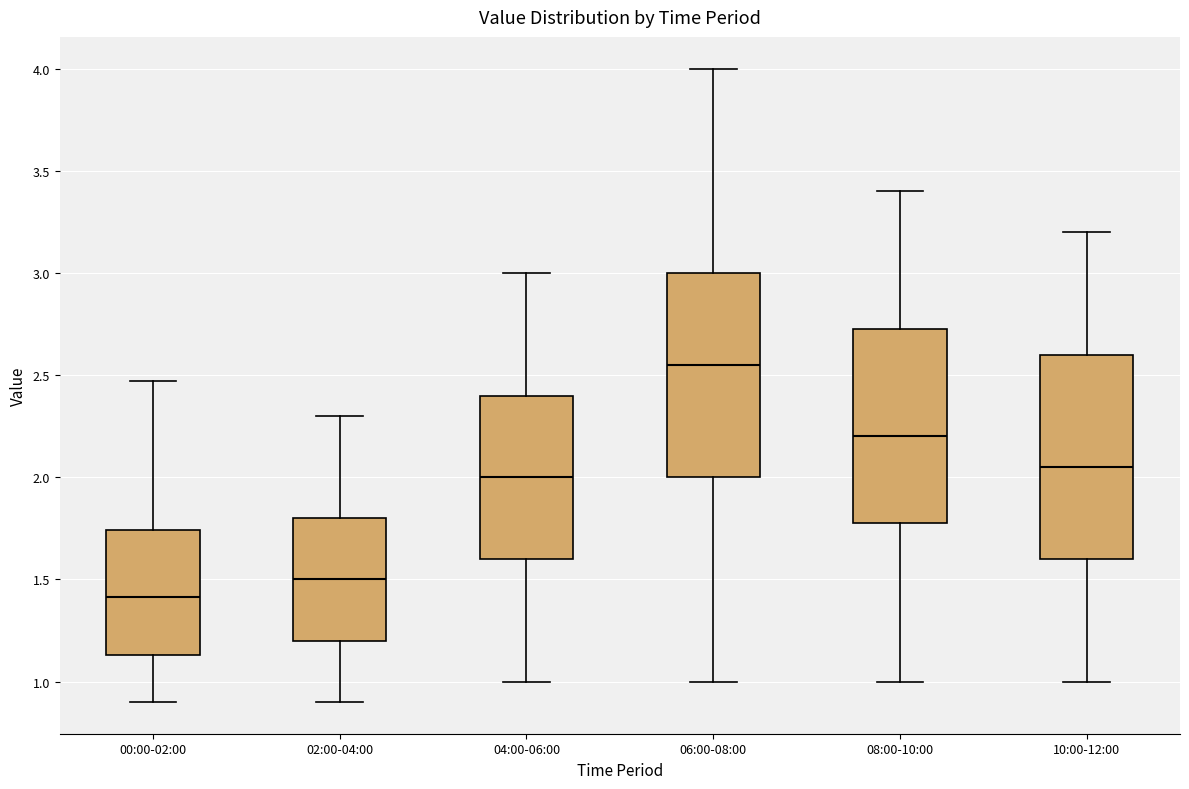

Reading left to right, transcribe this box plot: for each box, give where its median line is, the range the box spans, and where its two whiskers end, as read against the y-axis. The values are not printed on the chart, so give them approximately, as read against the axis.

00:00-02:00: median 1.40, box 1.15 to 1.75, whiskers 0.90 to 2.45
02:00-04:00: median 1.50, box 1.20 to 1.80, whiskers 0.90 to 2.30
04:00-06:00: median 2.00, box 1.60 to 2.40, whiskers 1.00 to 3.00
06:00-08:00: median 2.55, box 2.00 to 3.00, whiskers 1.00 to 4.00
08:00-10:00: median 2.20, box 1.80 to 2.75, whiskers 1.00 to 3.40
10:00-12:00: median 2.05, box 1.60 to 2.60, whiskers 1.00 to 3.20